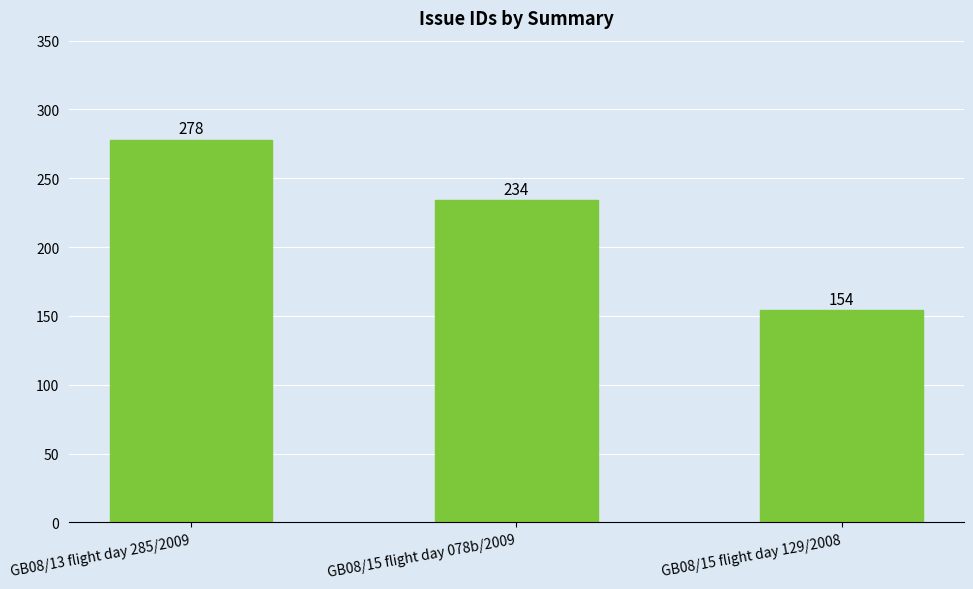

Which has a higher value, GB08/13 flight day 285/2009 or GB08/15 flight day 078b/2009?

GB08/13 flight day 285/2009